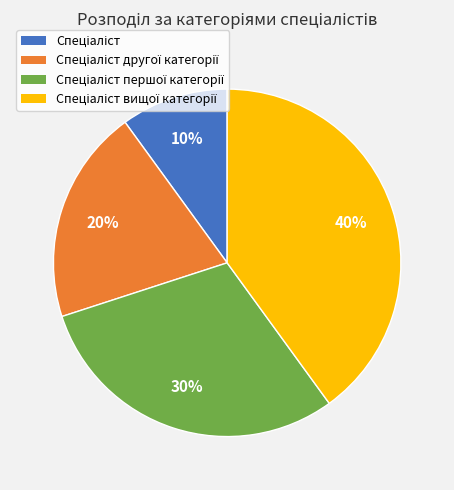

Is there any slice that represents more than half of the pie?

No